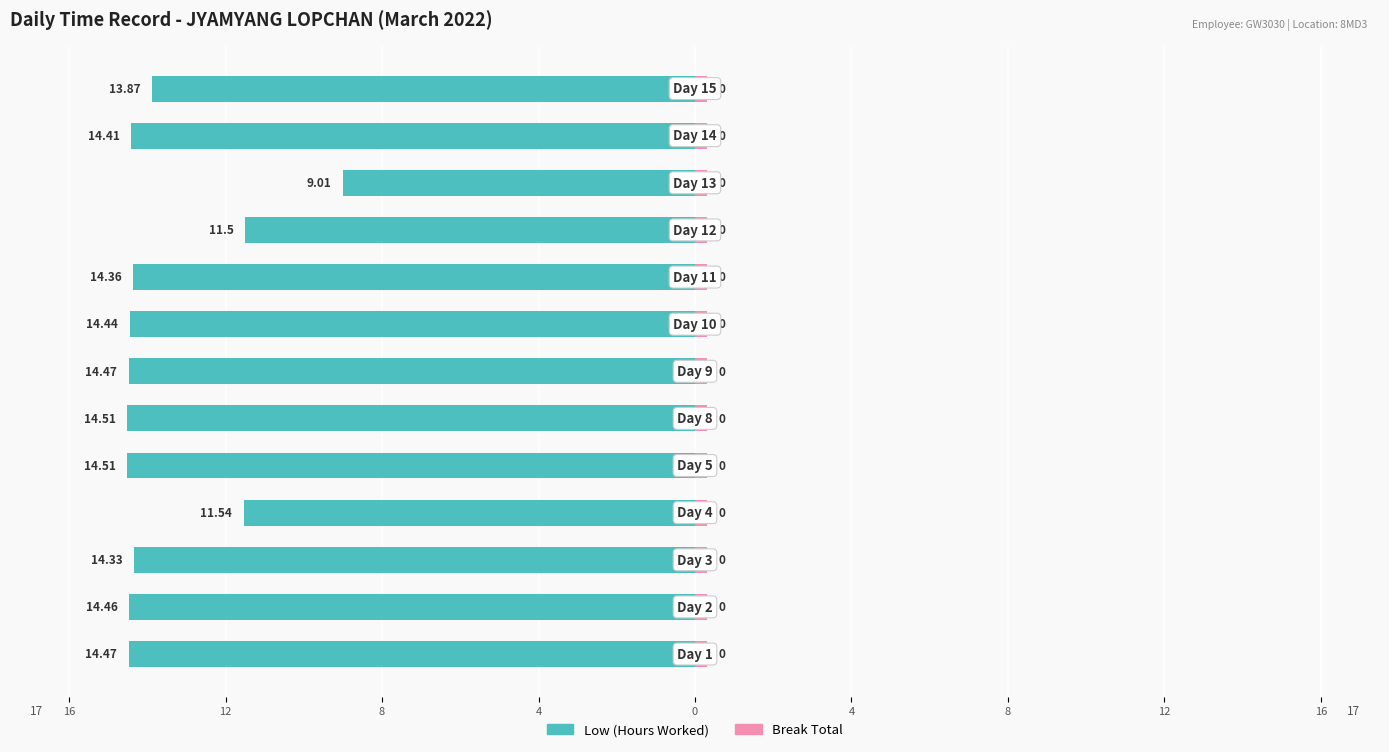

Count the number of data series in this chart.

2